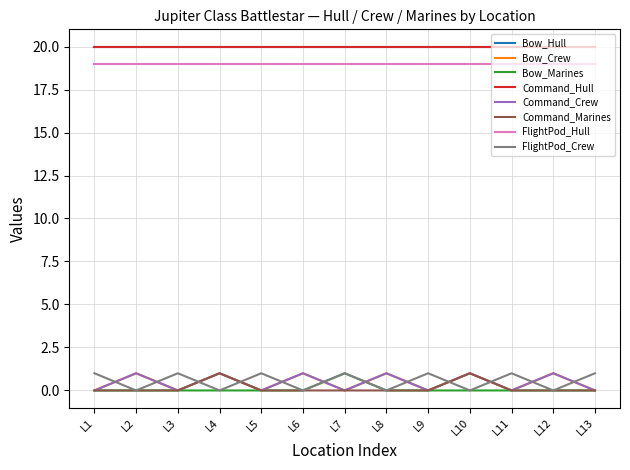

How many intersections are there between Bow_Crew and FlightPod_Crew?

12